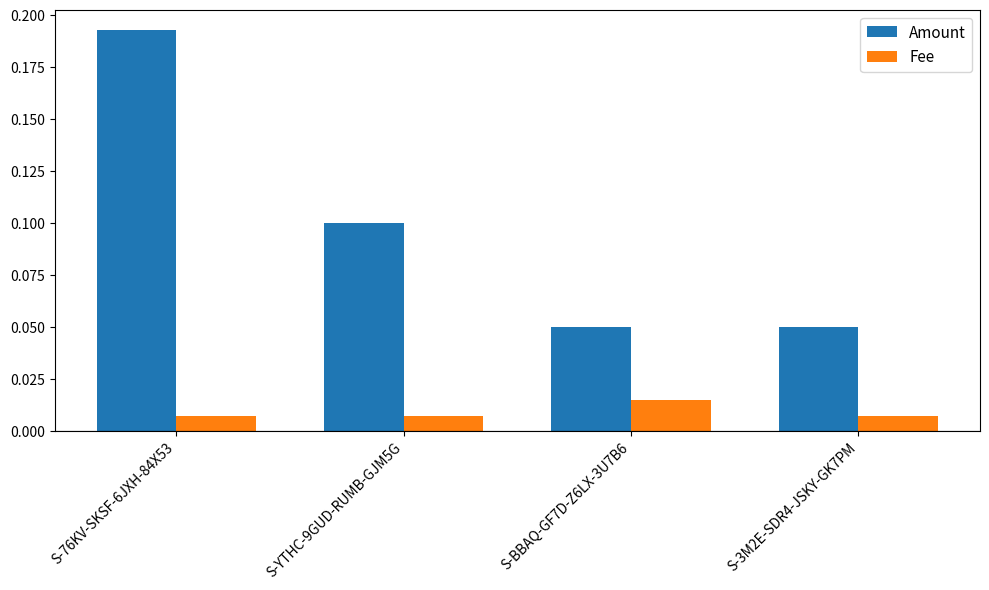

Are the bars horizontal?

No